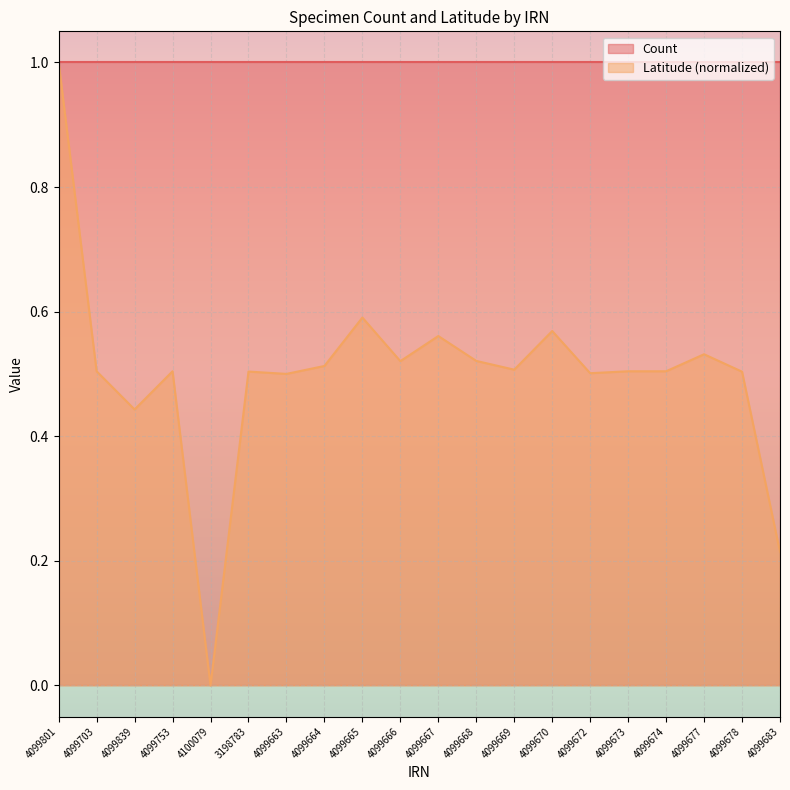

What is the label of the 5th point from the left?

4100079